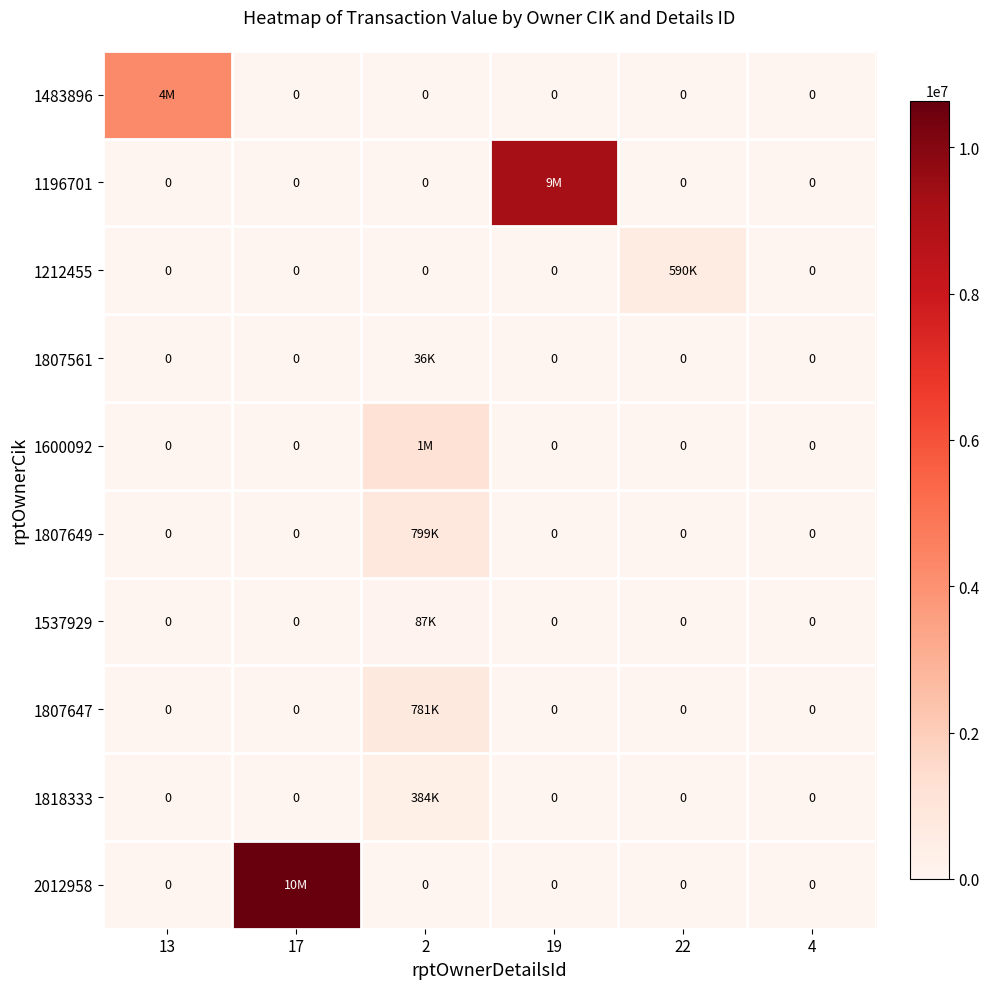

Which series has the widest spread of values?

2012958